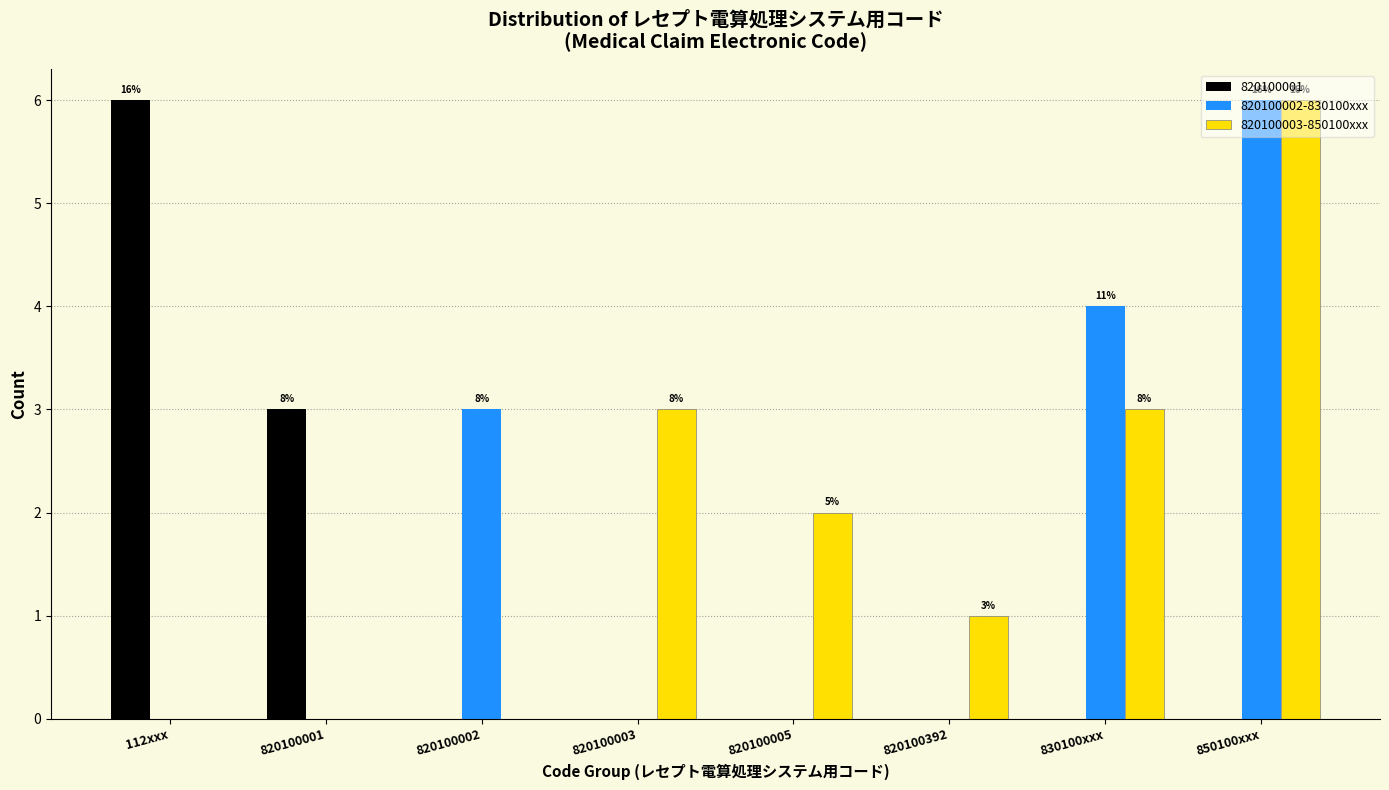

At which category is the sum across all series the highest?

850100xxx